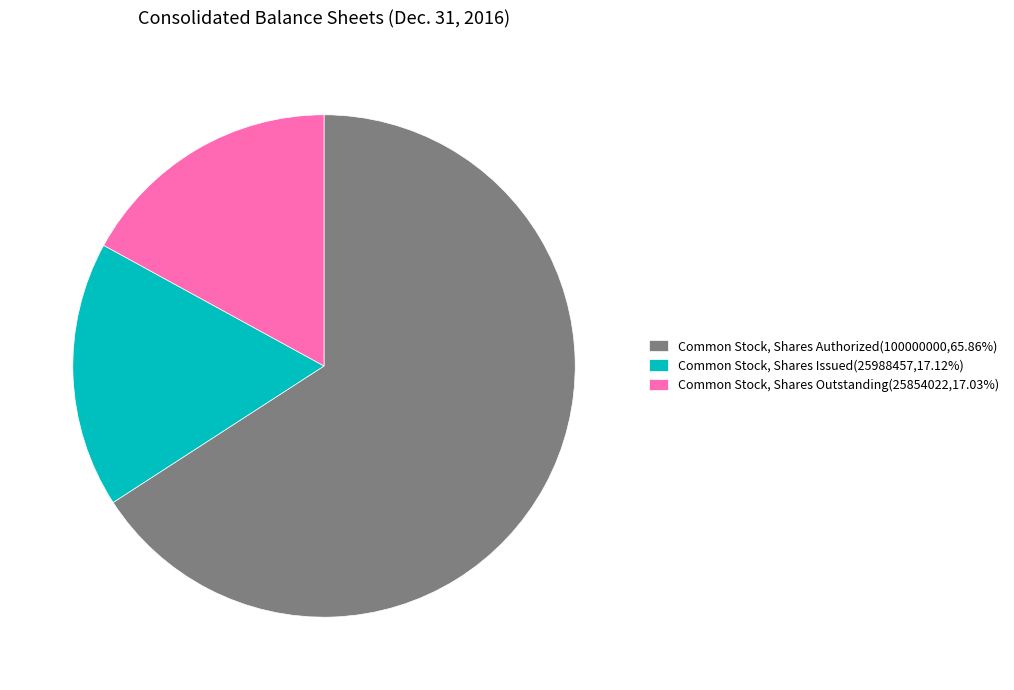

How many slices are in this pie chart?

3